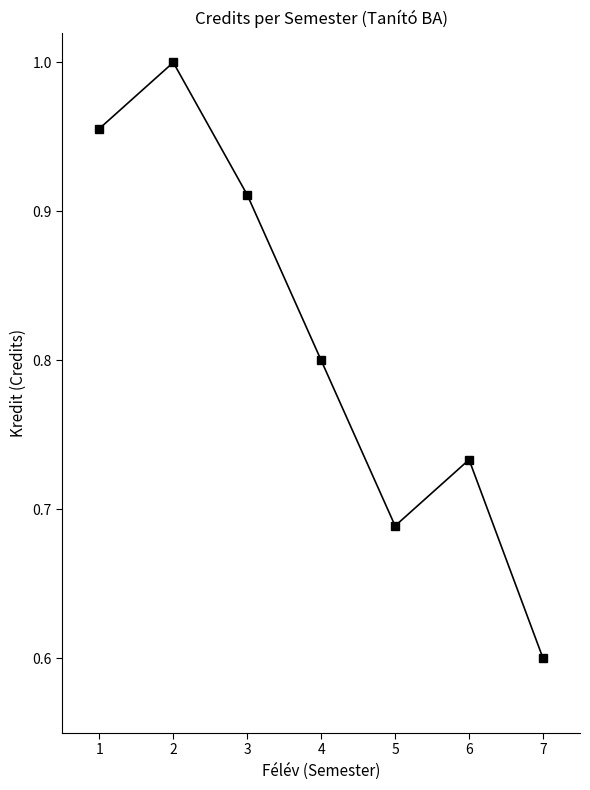

How many interior local valleys (lower than both neighbors) does the data have?

1